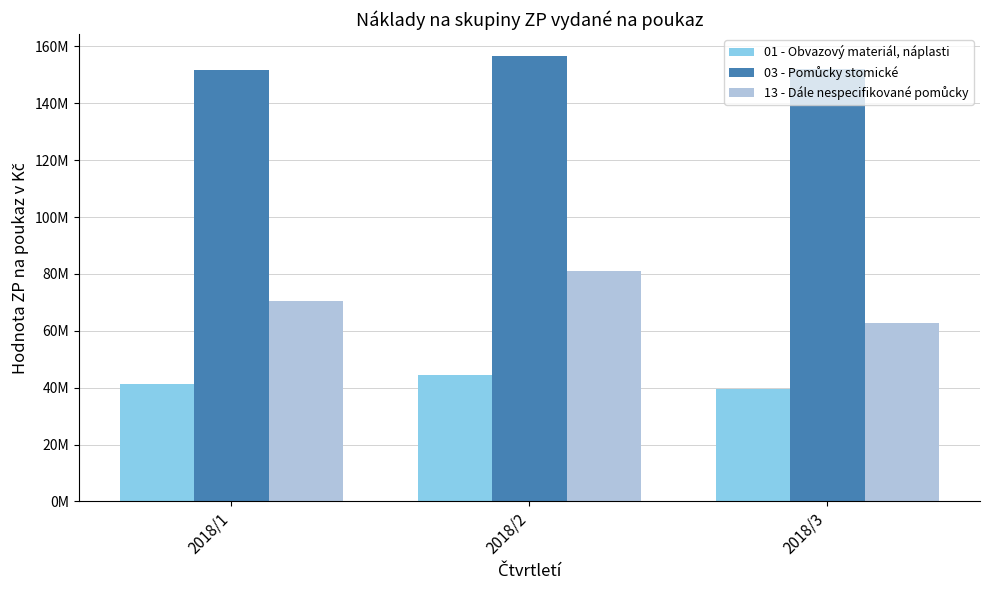

Does the chart contain any negative values?

No